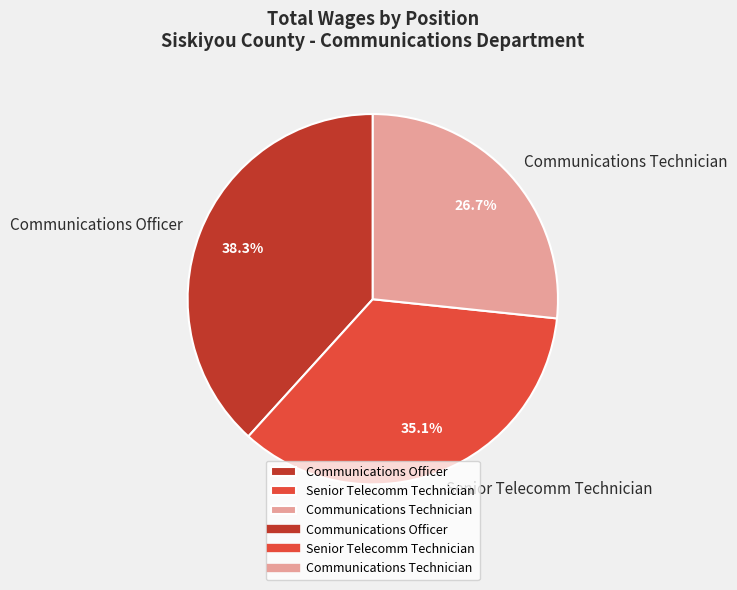

Which category has the biggest portion of the pie?

Communications Officer